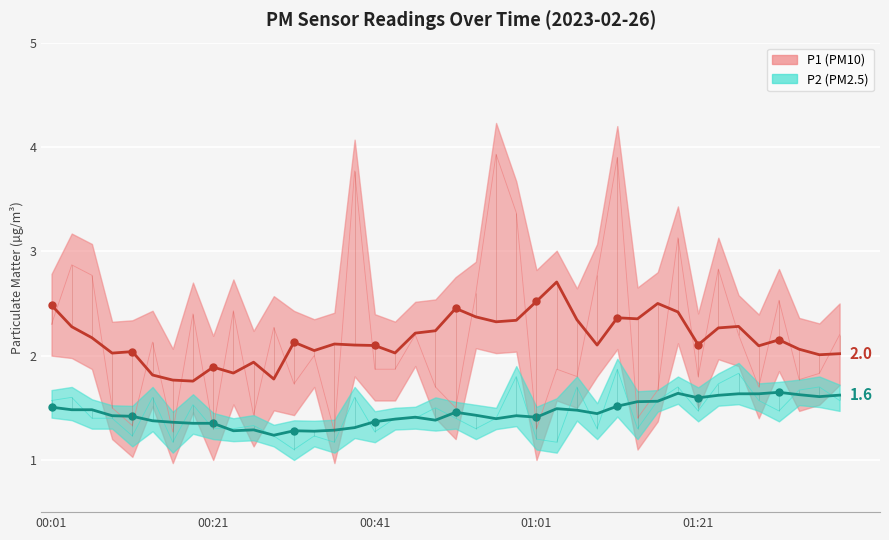

The P2 trend series shows 1.5 at 28. True or false?

True